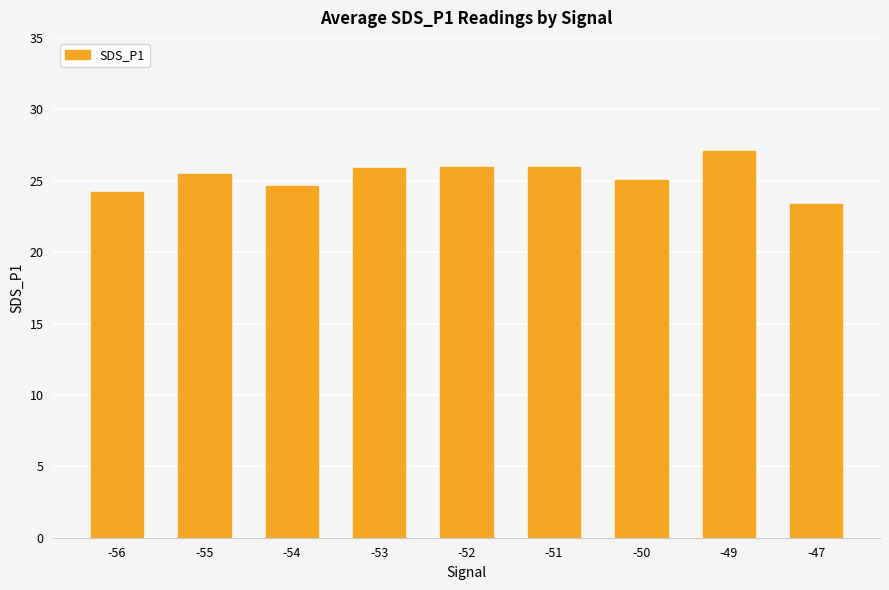

What is the change in value from -53 to -50?

-0.8